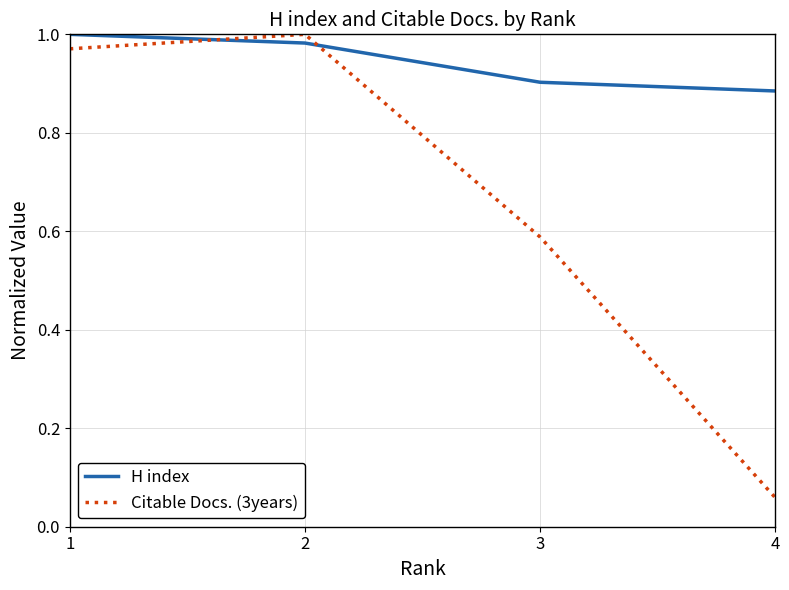

What are all the series names shown in the legend?

H index, Citable Docs. (3years)